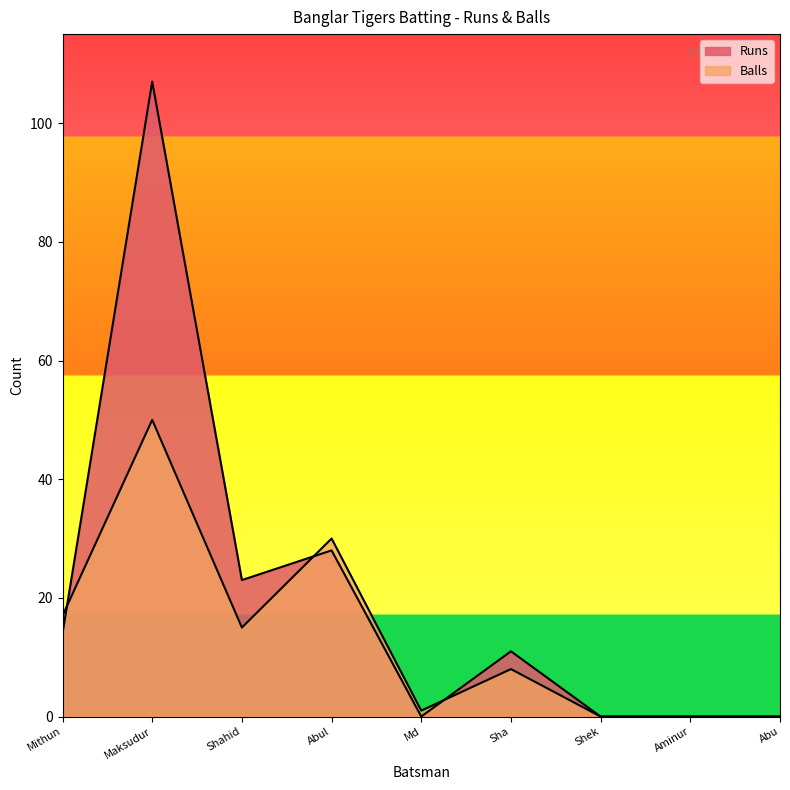

Is it true that Balls equals 0 at Md?

False